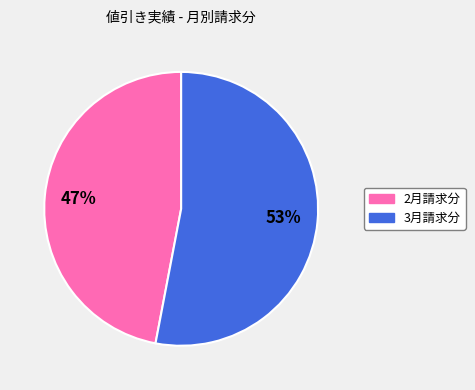

How many segments does this pie chart have?

2